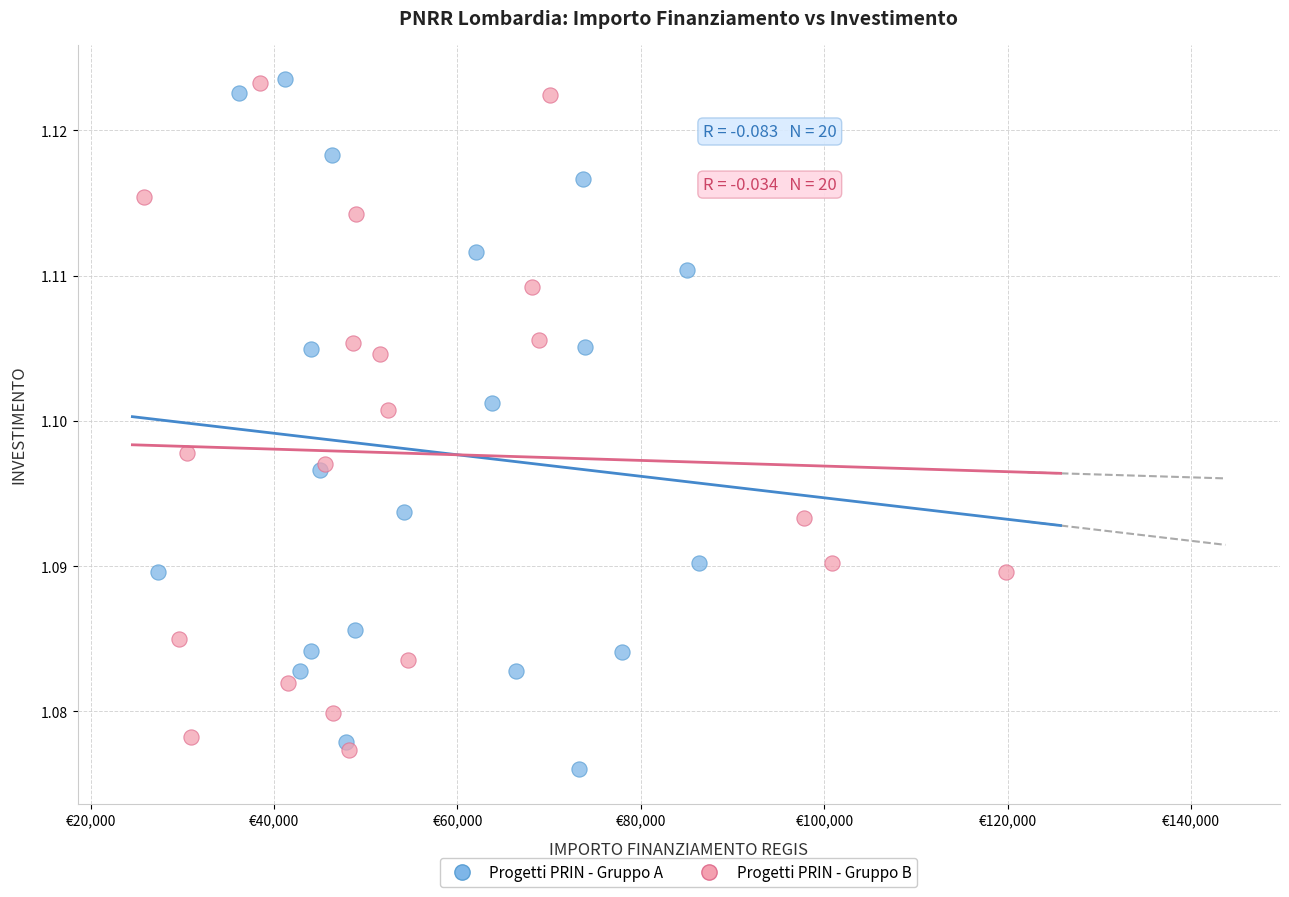

What are all the series names shown in the legend?

Progetti PRIN - Gruppo A, Progetti PRIN - Gruppo B